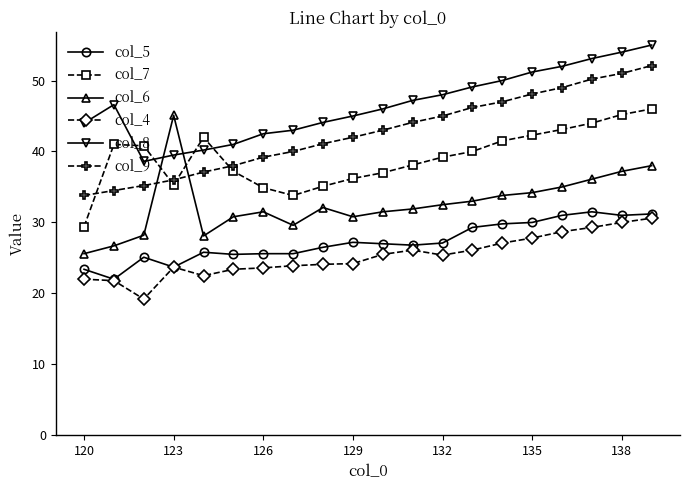

What is the smallest value displayed?

19.2